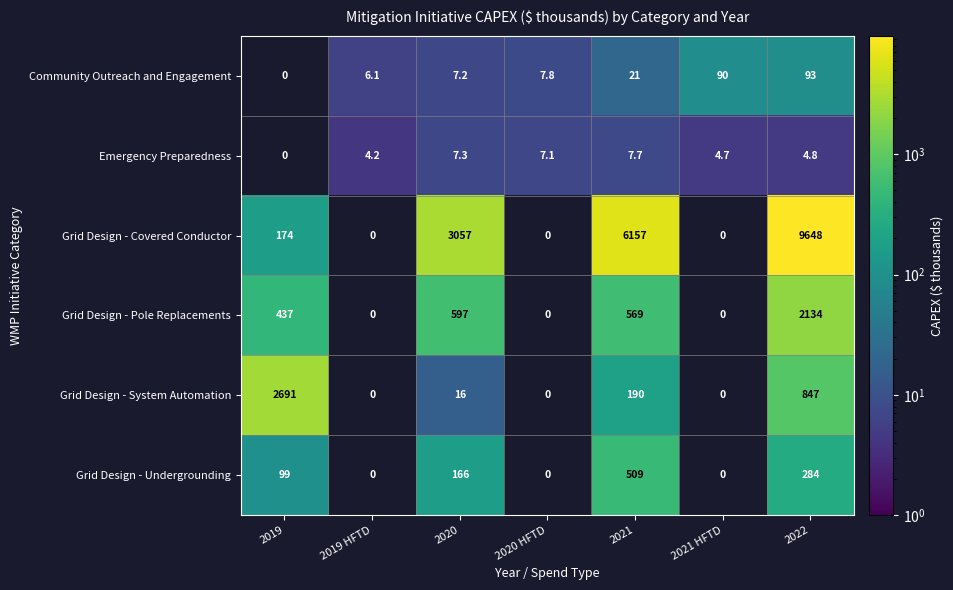

Which series changed the most between 2021 and 2021 HFTD?

Grid Design - Covered Conductor